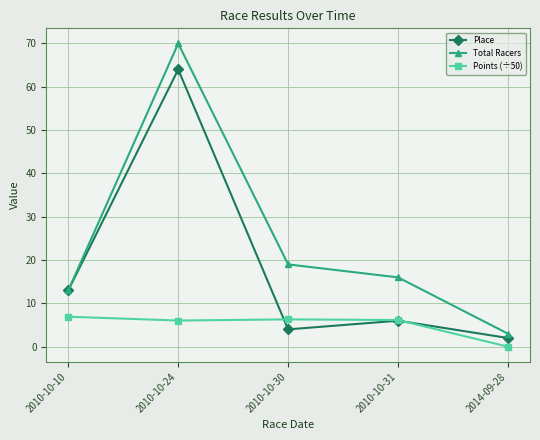

The Points (÷50) series shows 10.4 at 2010-10-10. True or false?

False